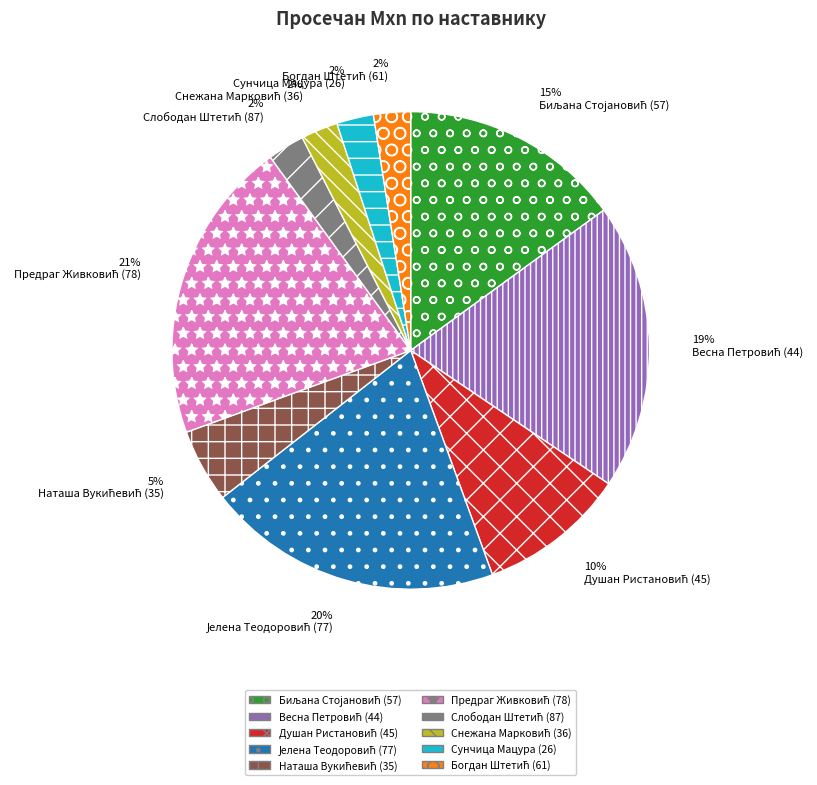

The Сунчица Мацура (26) slice represents 2% of the pie. True or false?

True